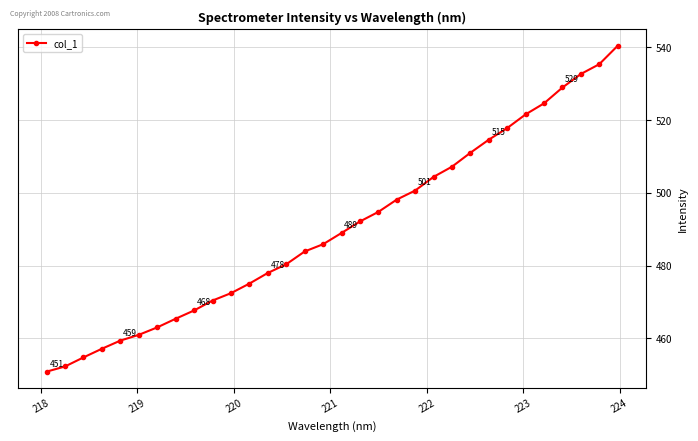

True or false: the data has more than 2 interior local peaks.

False